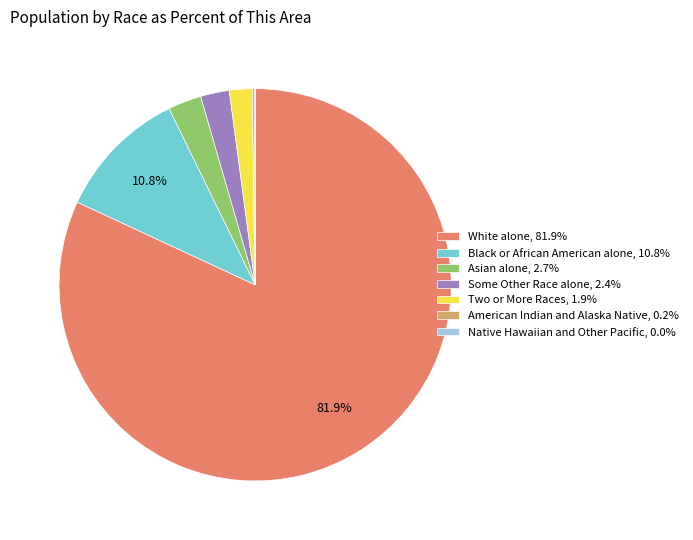

Approximately how many times larger is the value at Some Other Race alone compared to Asian alone?

0.9